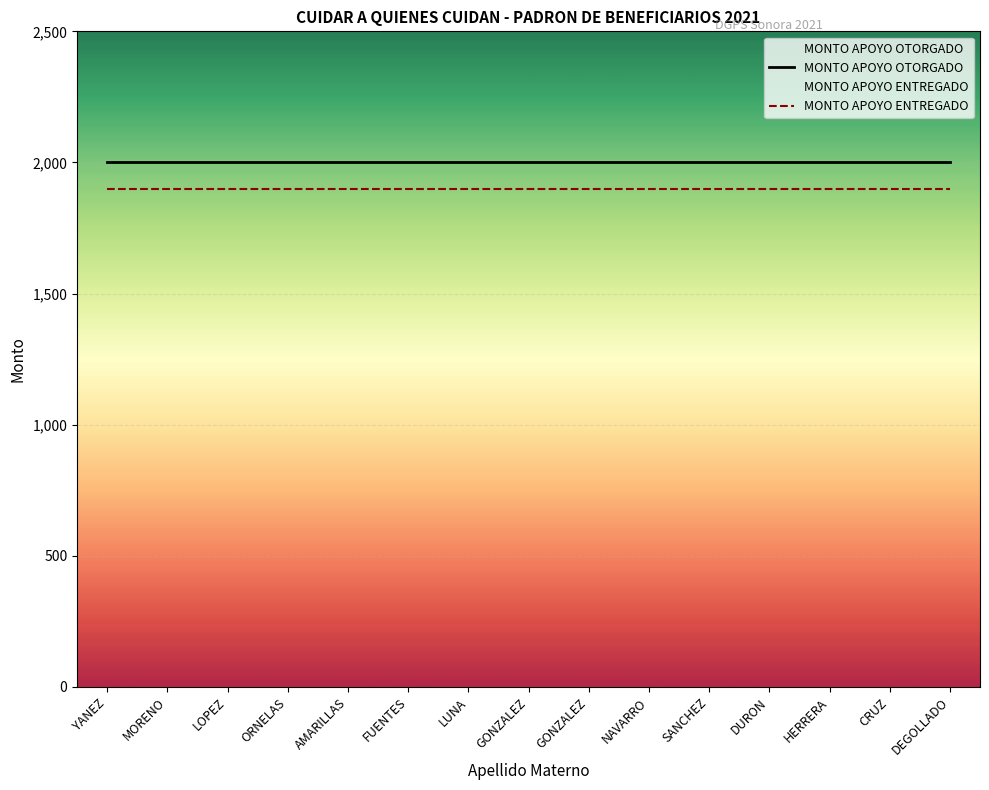

True or false: MONTO APOYO ENTREGADO has more than 0 points higher than both neighbors.

False